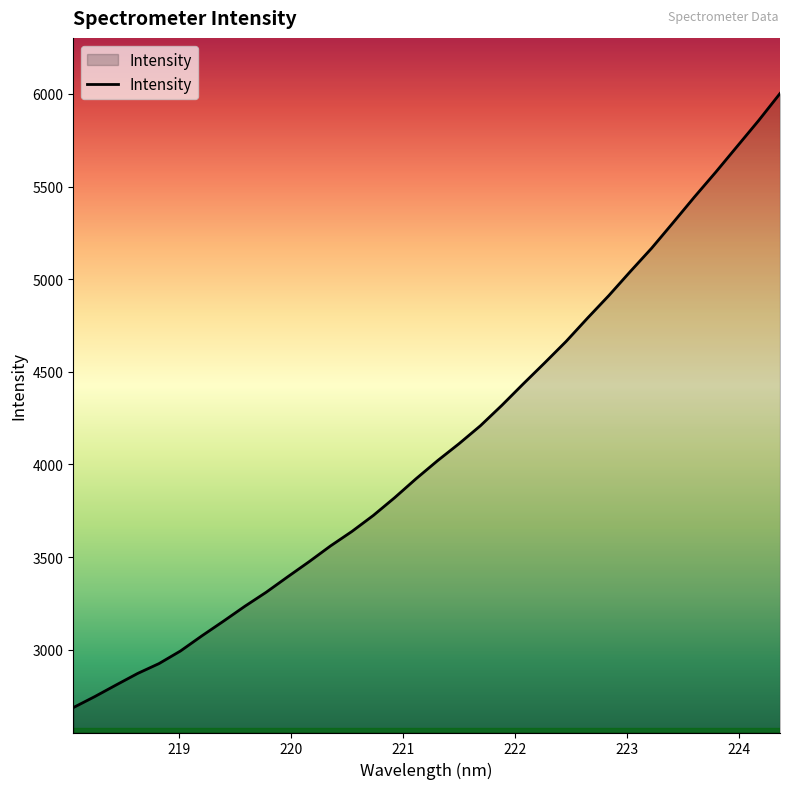

What is the greatest value displayed?

6002.1